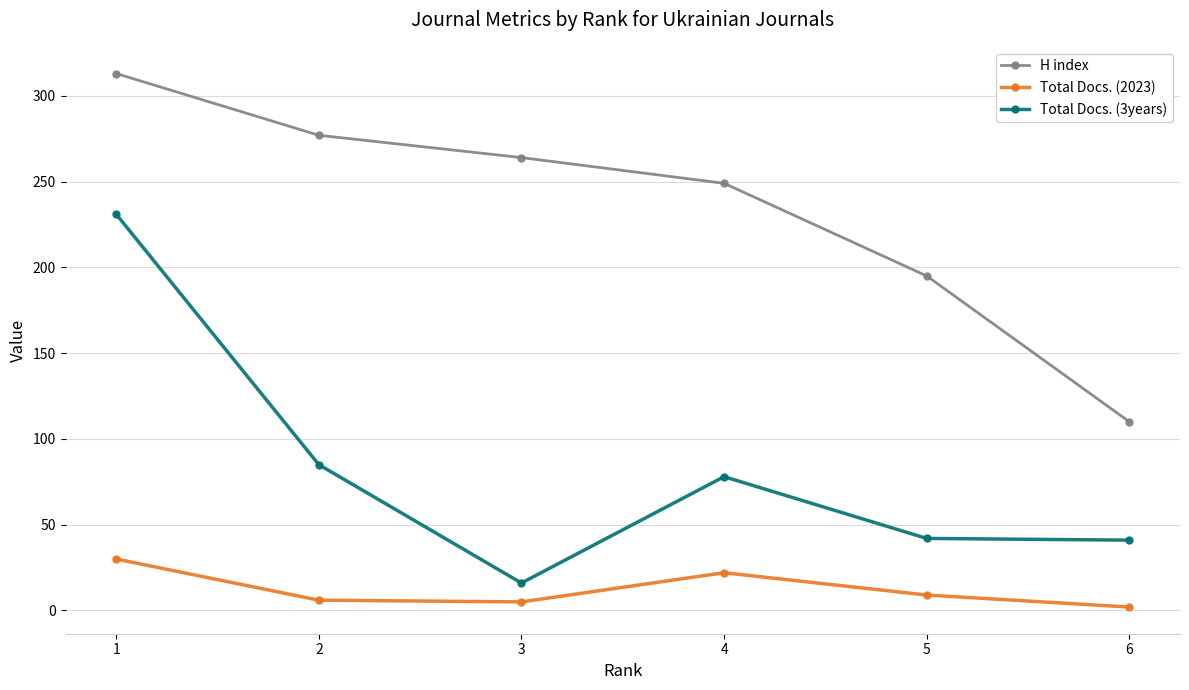

What is the total value across all series at 6?

153